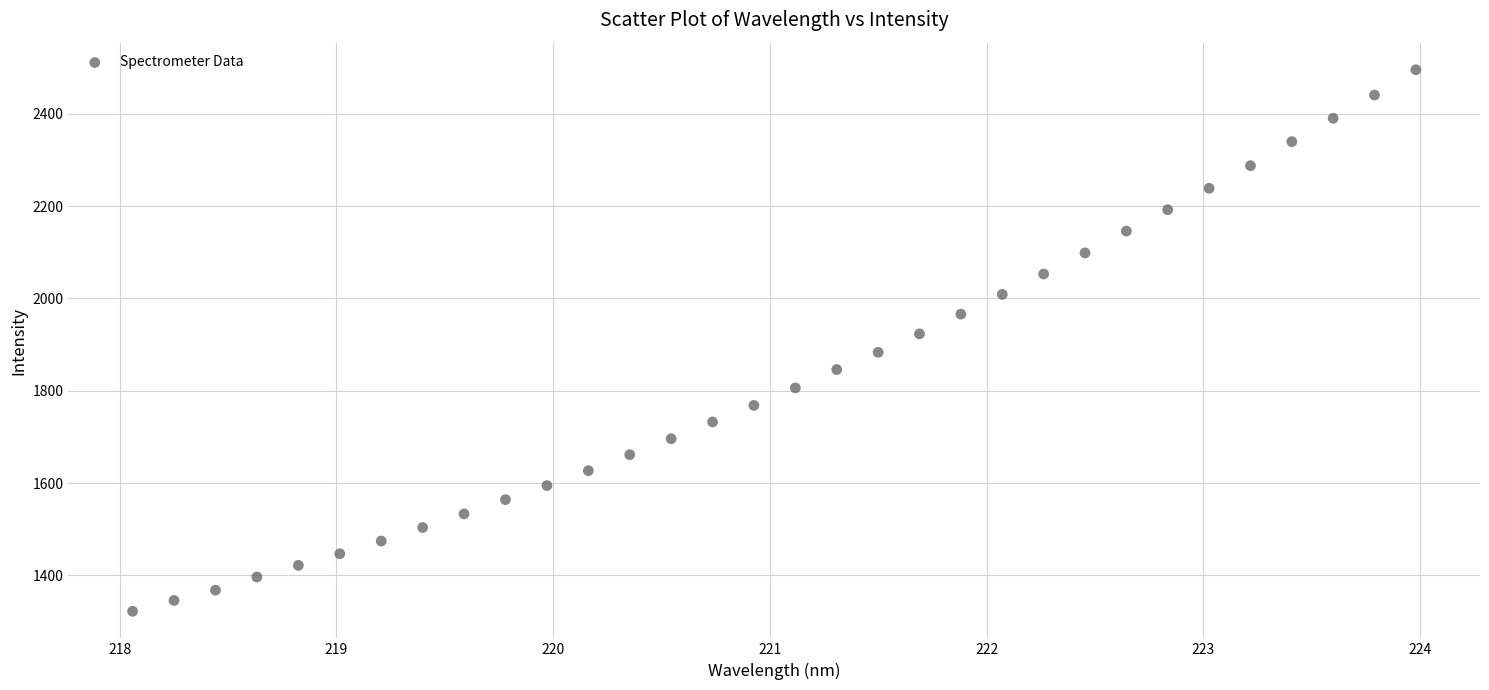

What is the range of X values (max minus min)?

5.9